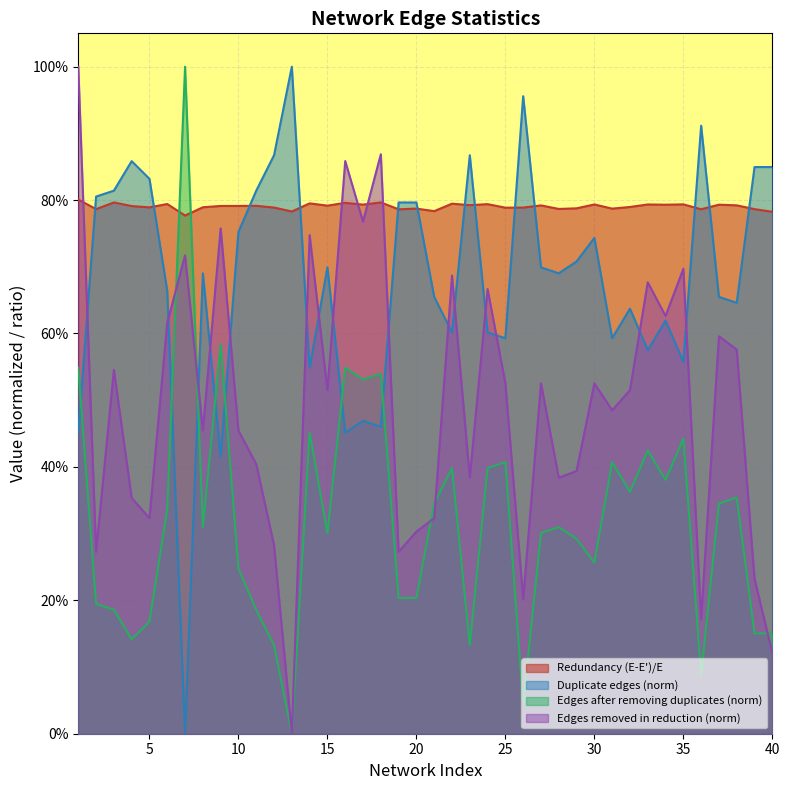

How many intersections are there between Number of edges after removing duplicates (E) and Duplicate edges?

7